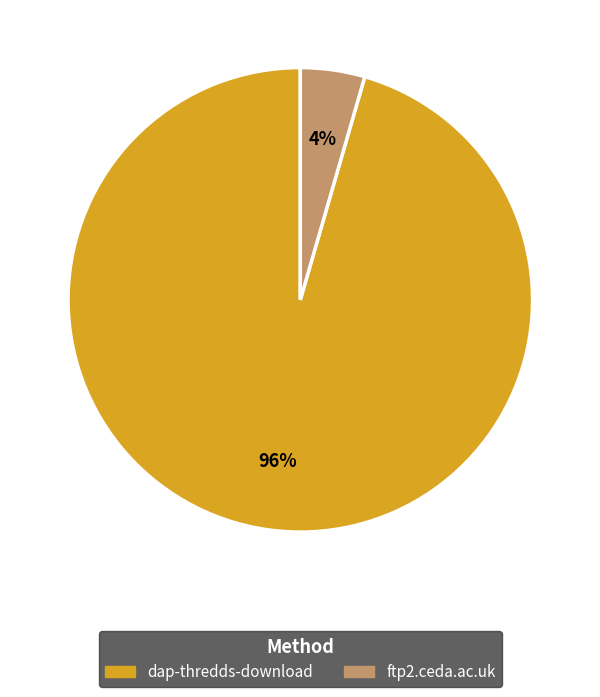

To the nearest percent, what portion does ftp2.ceda.ac.uk represent?

4%